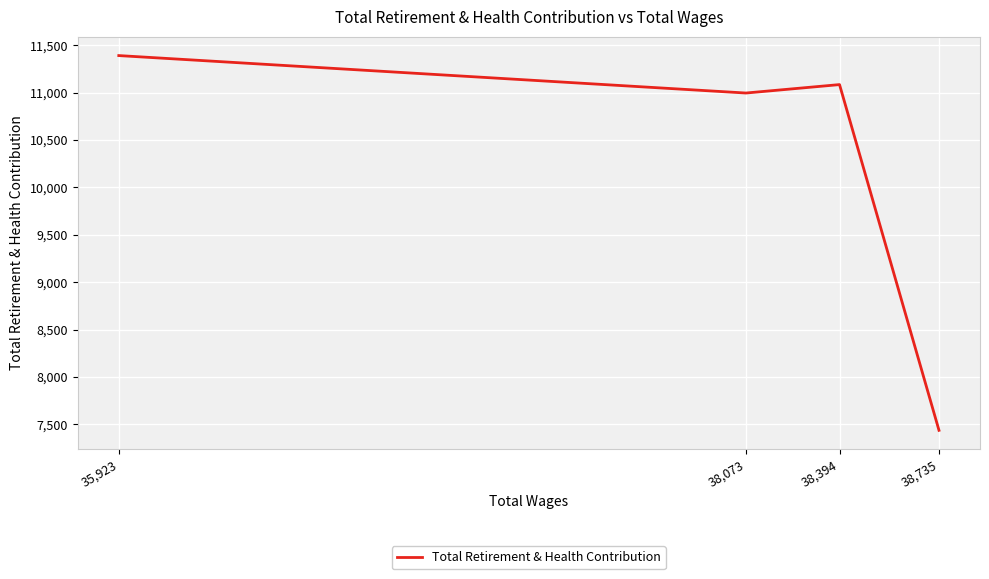

What is the greatest value displayed?

11390